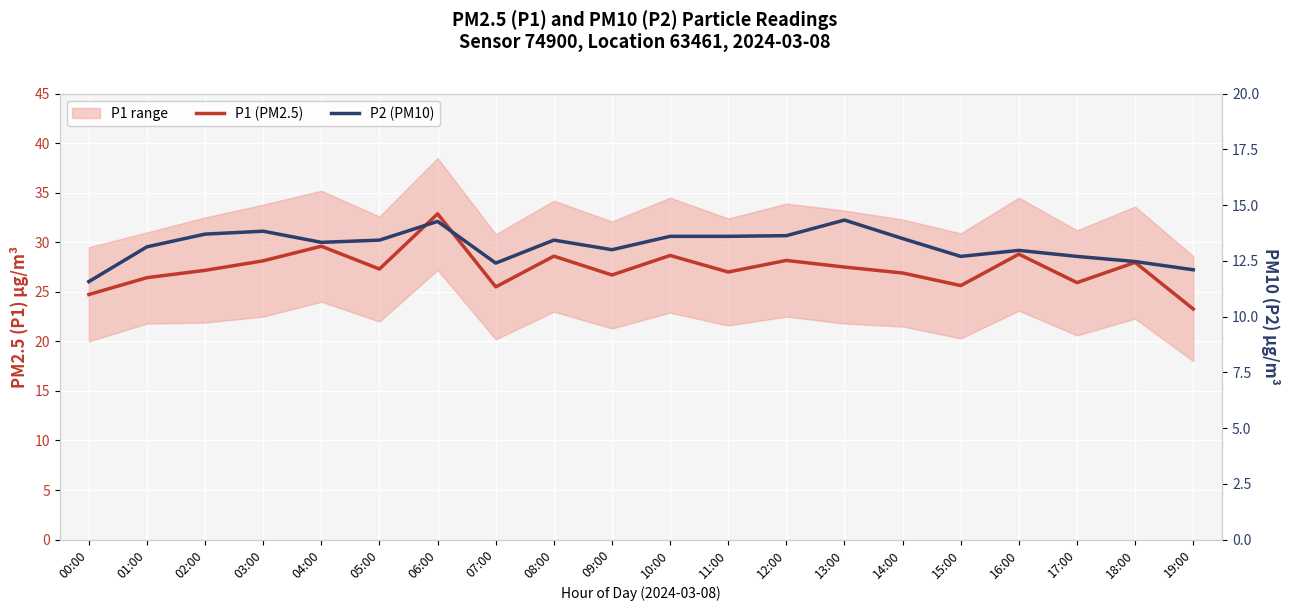

List the labels in order of P2 (PM10) value, smallest first.

00:00, 19:00, 07:00, 18:00, 15:00, 17:00, 16:00, 09:00, 01:00, 04:00, 05:00, 08:00, 14:00, 10:00, 11:00, 12:00, 02:00, 03:00, 06:00, 13:00